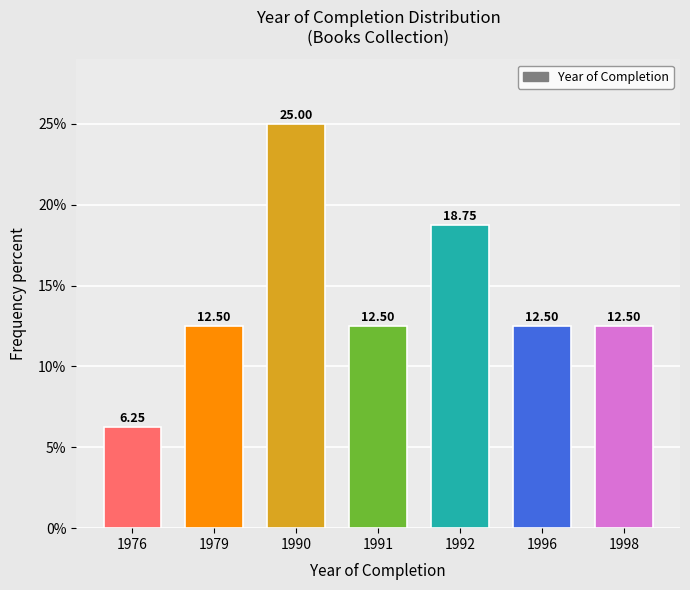

What is the average value?

14.3